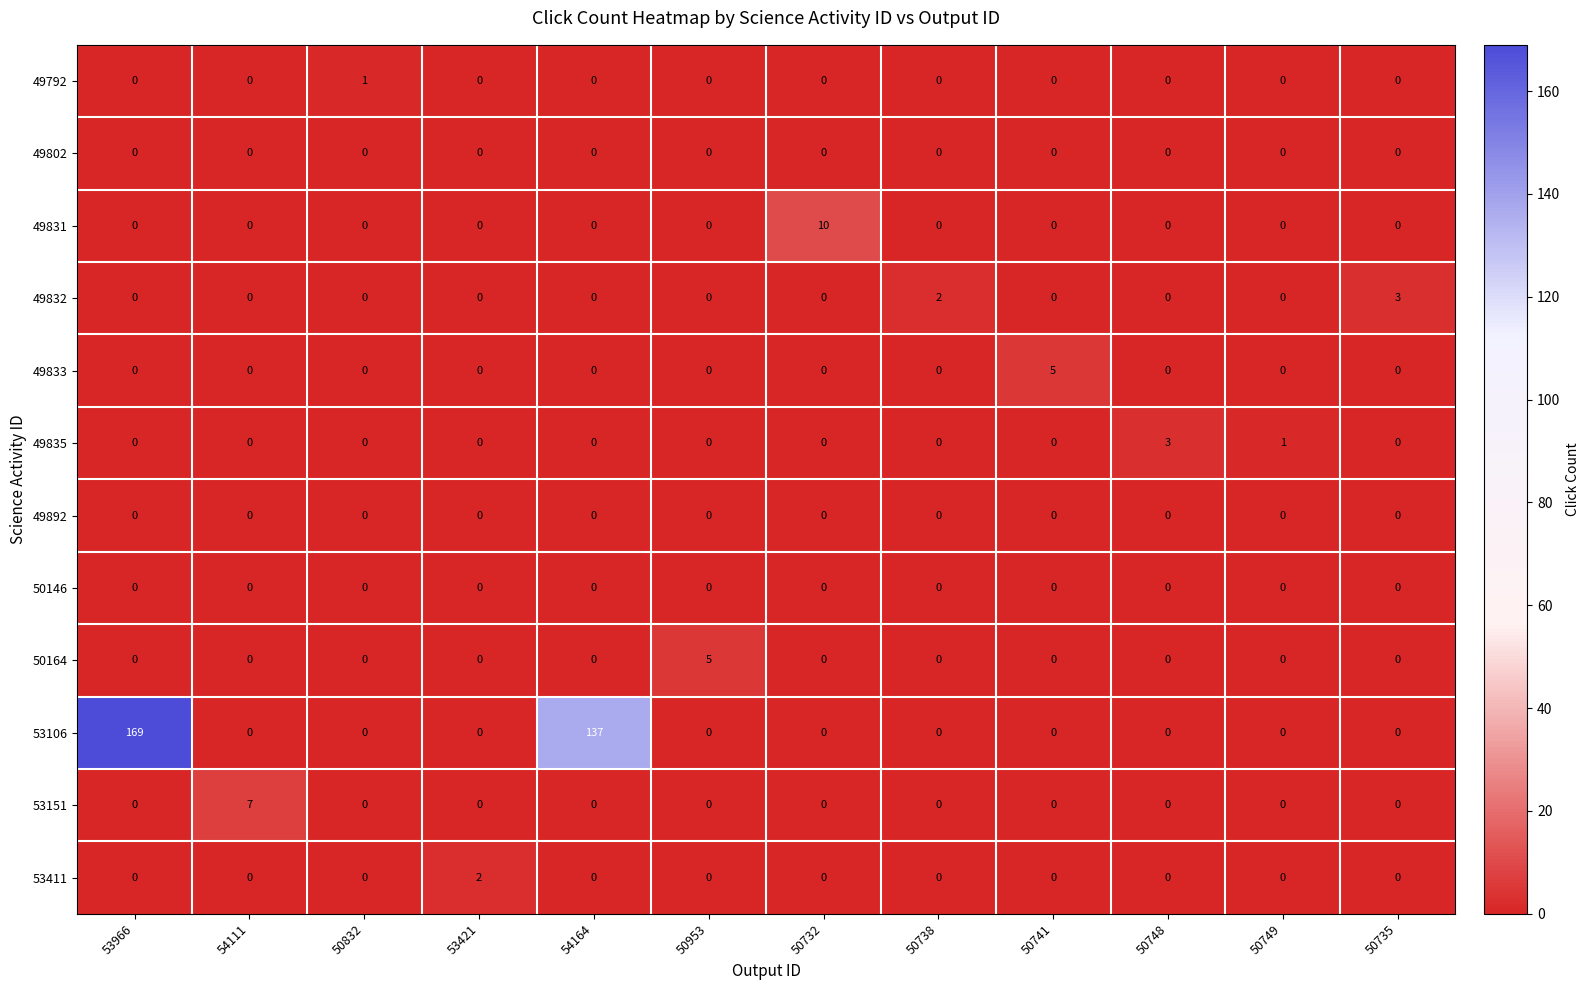

Is it true that 49832 equals 1 at 53966?

False